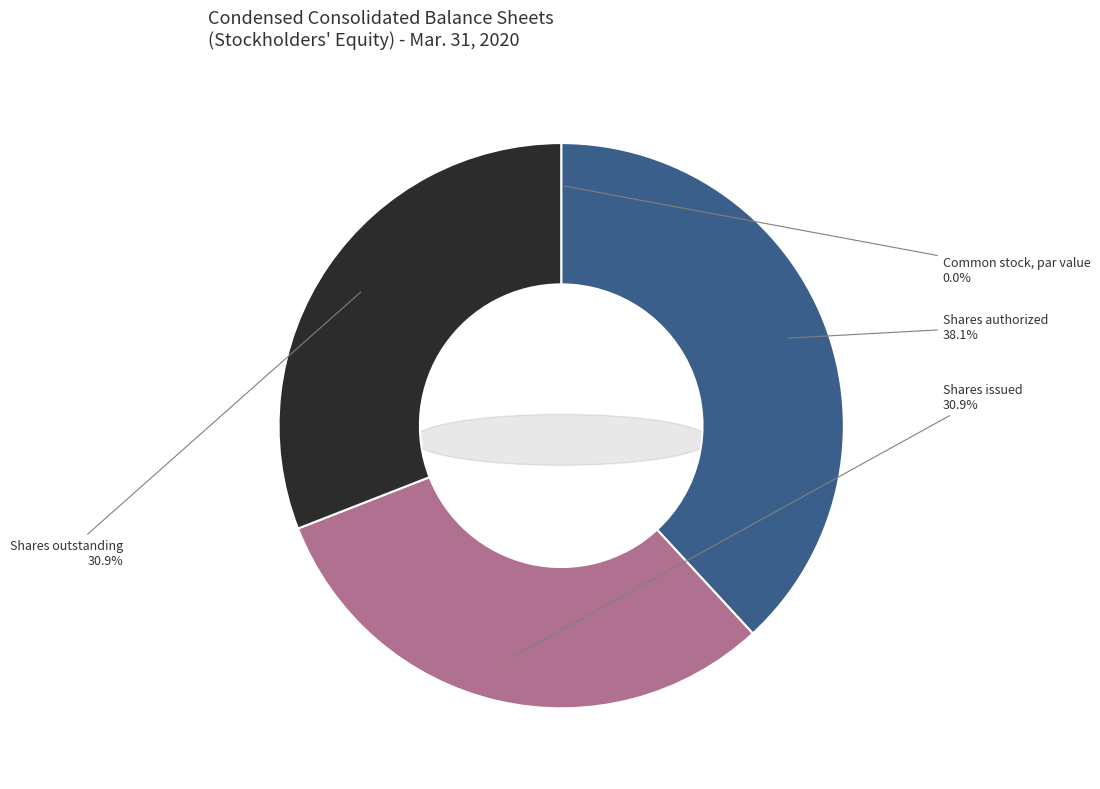

Which category has the biggest portion of the pie?

Common stock, shares authorized (in shares)